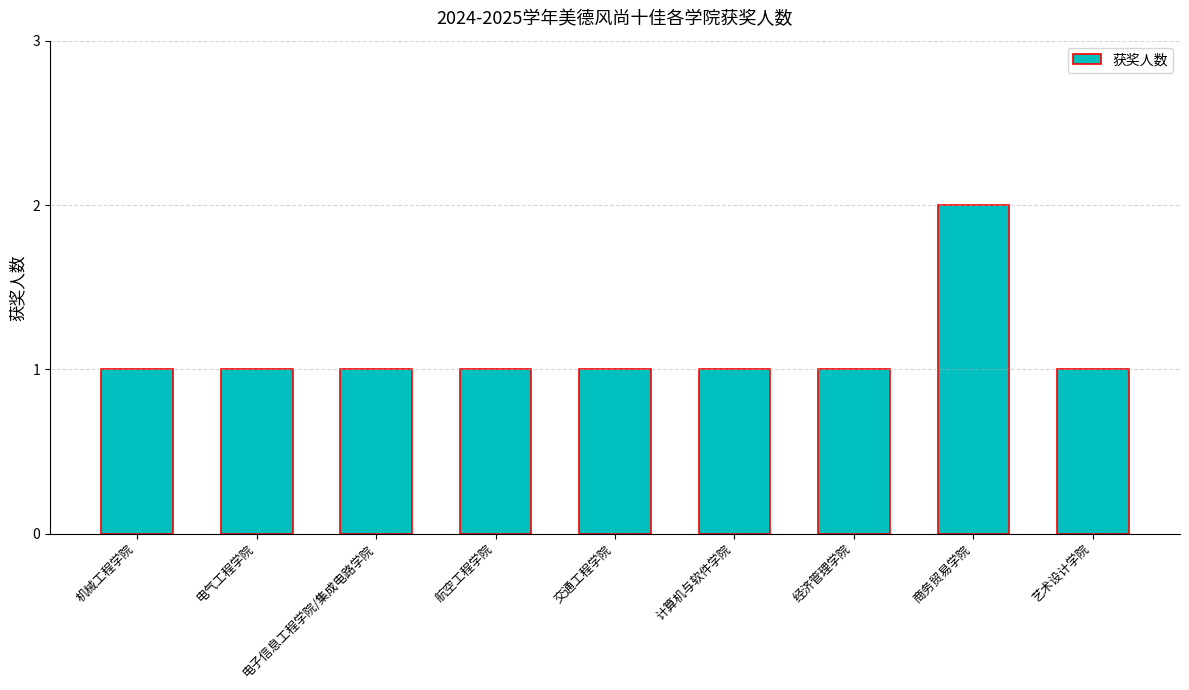

Reading left to right, what are all the values shown in this chart?

1	1	1	1	1	1	1	2	1